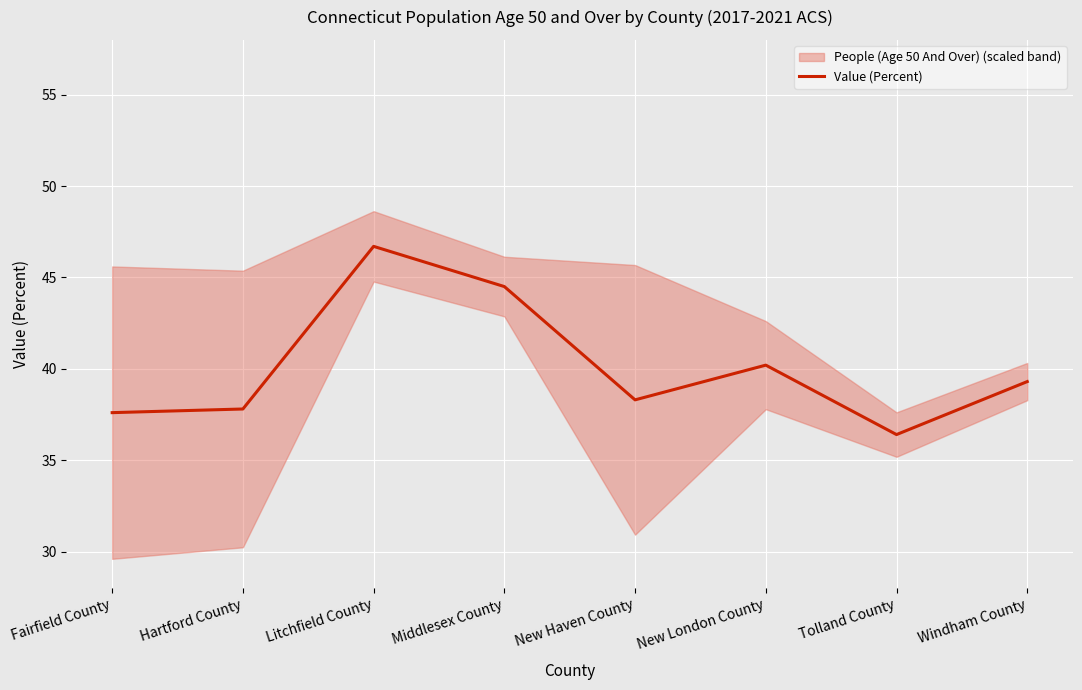

True or false: Value (Percent) has a value of 38.3 at New Haven County.

True